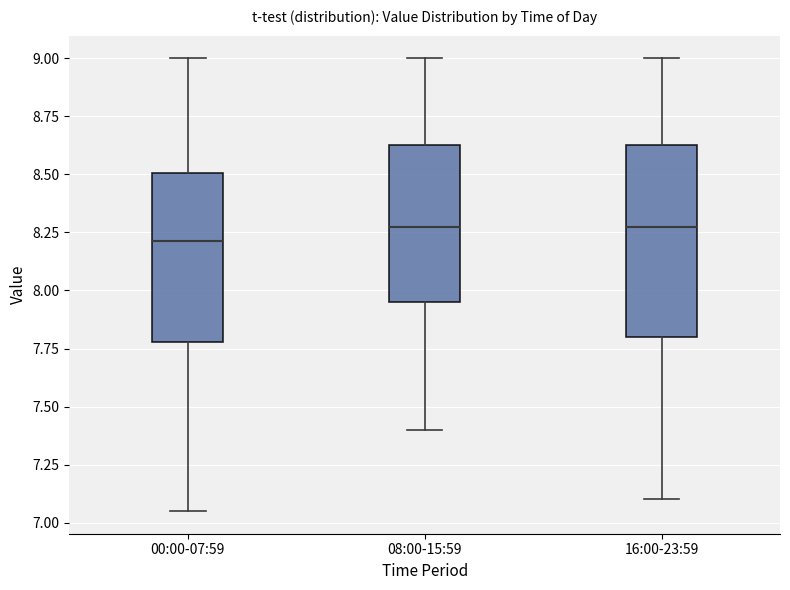

Comparing the boxes themselves (not the whiskers), which one is the tallest?

16:00-23:59